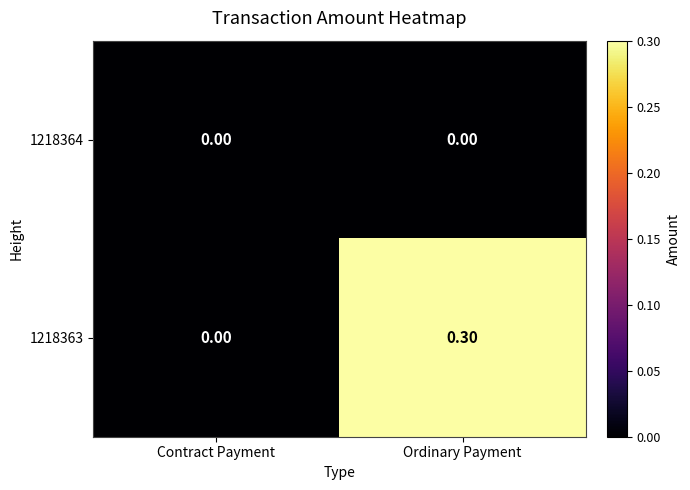

Which series has the largest range (max minus min)?

1218363